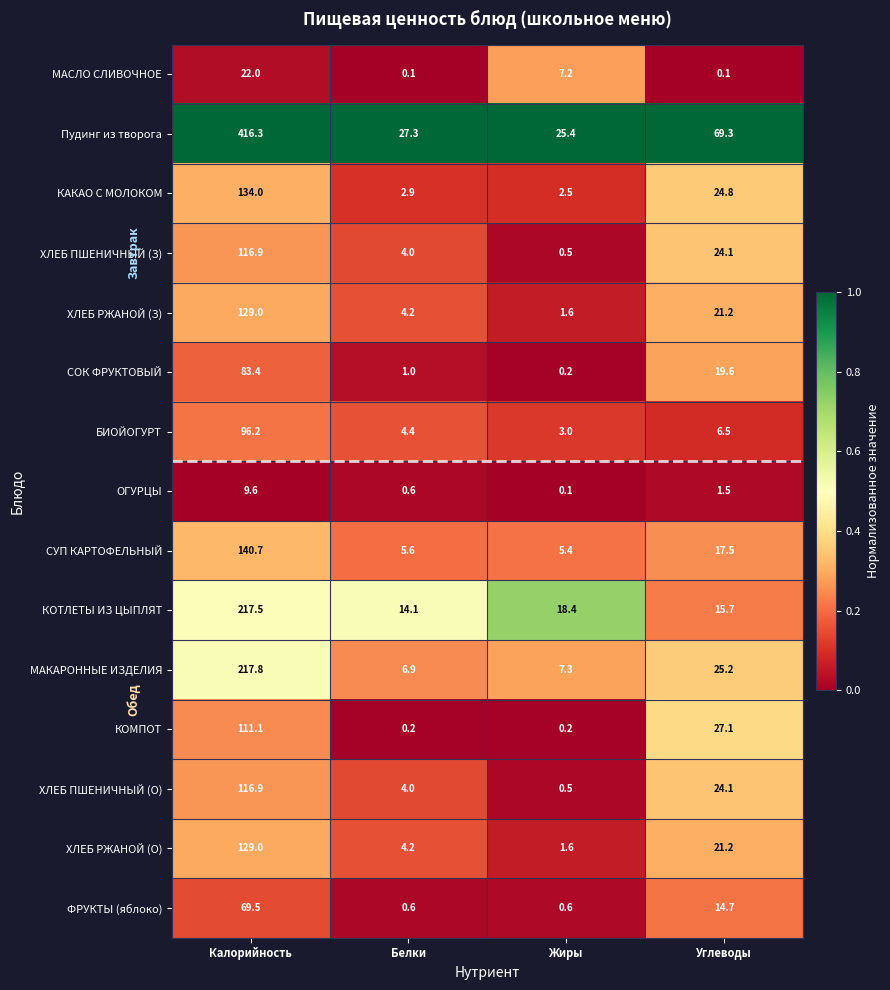

The value of ФРУКТЫ (яблоко) at Жиры is 0.1. True or false?

False